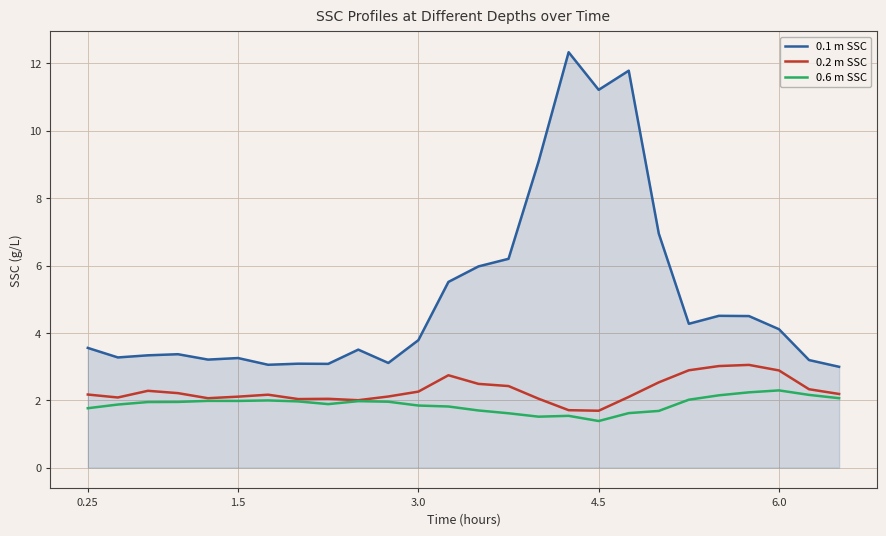

What is the difference between the second highest and second lowest values in the 0.6 m SSC series?

0.7